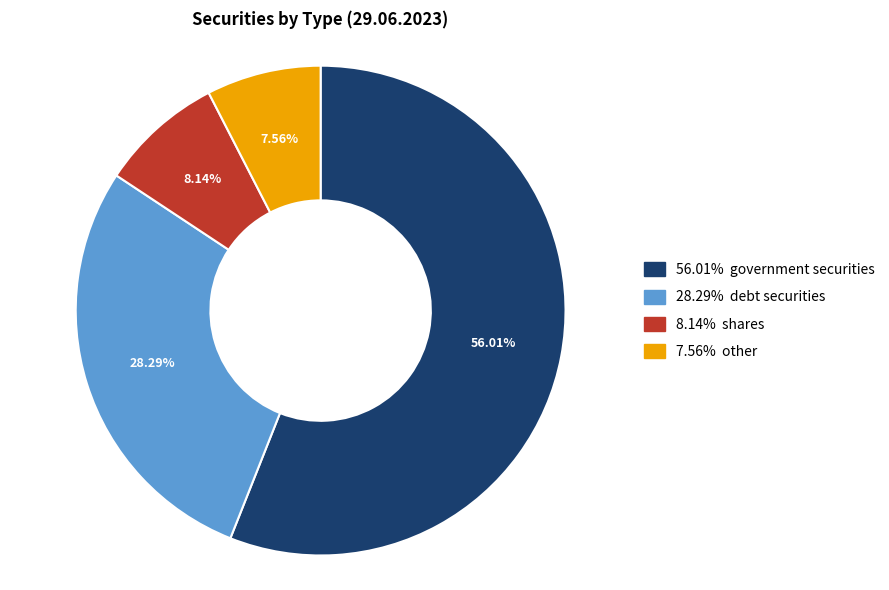

Does any single category account for the majority?

Yes